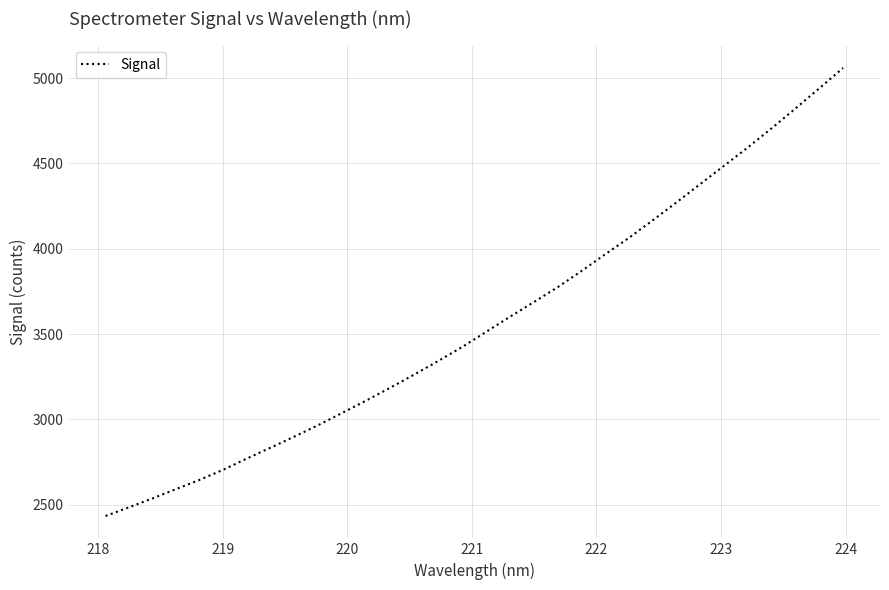

What is the maximum value shown in the chart?

5059.3